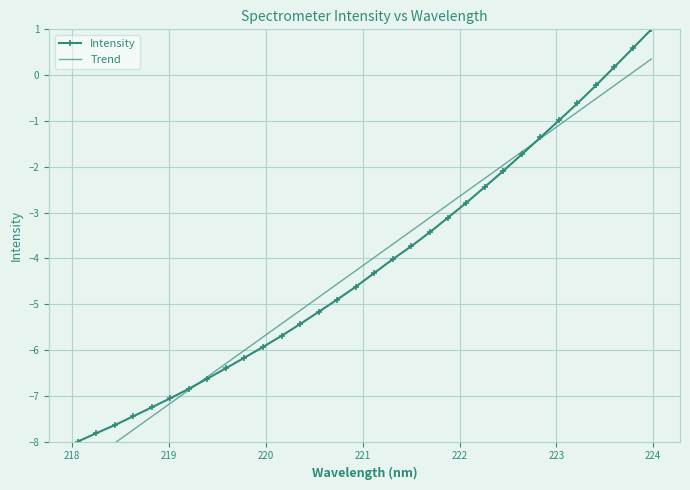

What is the value of the Intensity point at the 2nd from the left?

-7.8